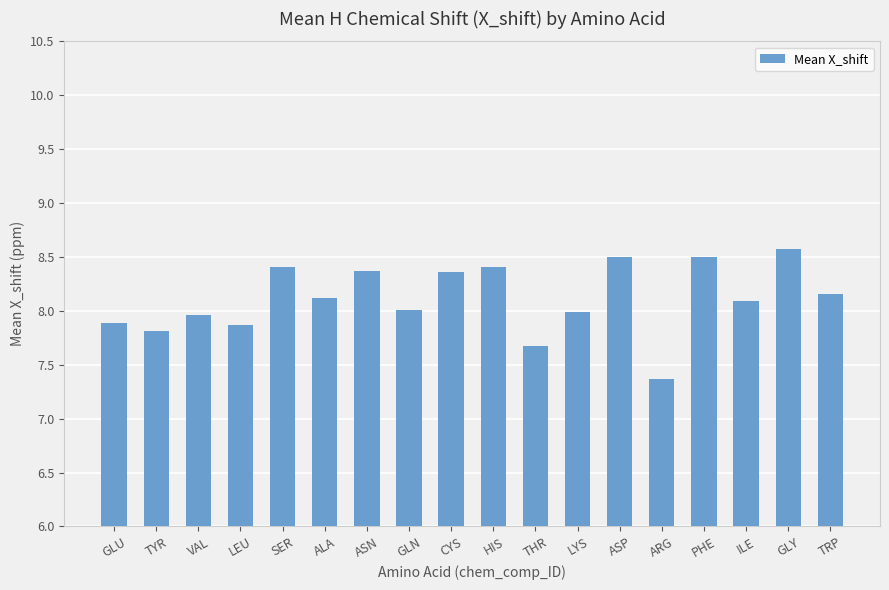

What is the greatest value displayed?

8.6